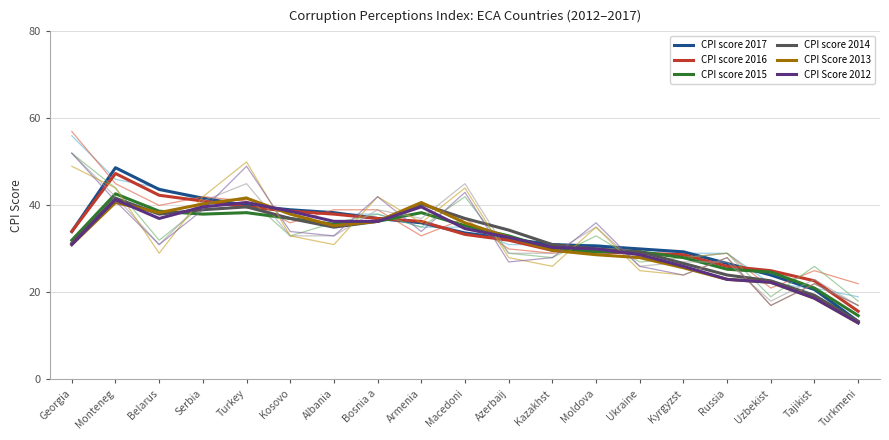

How many lines are shown in the chart?

6